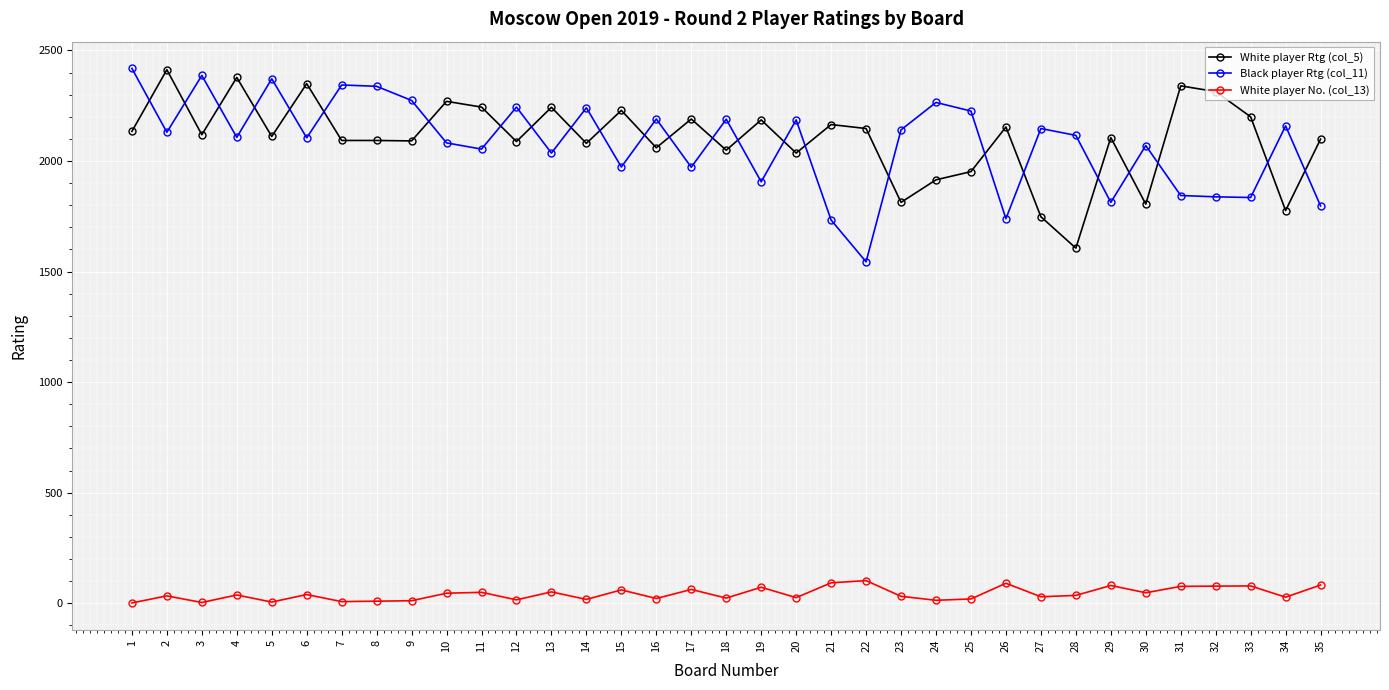

What is the approximate value of White player No. (col_13) at 22, to the nearest 50?

100